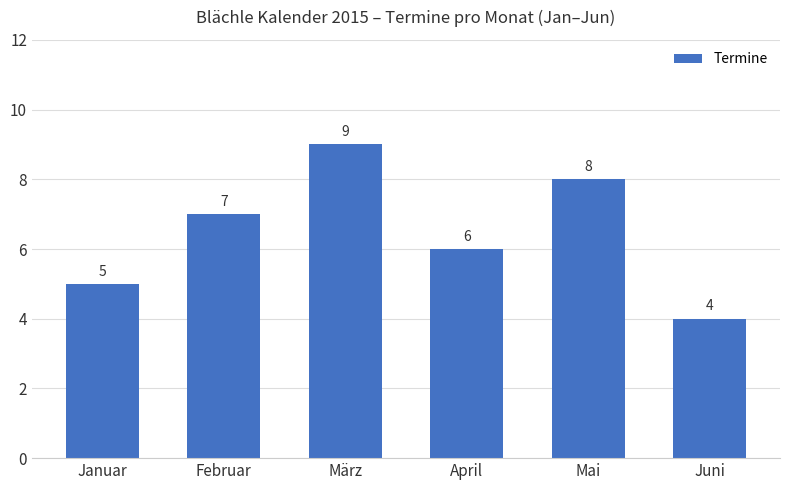

What is the difference between the second highest and second lowest values?

3